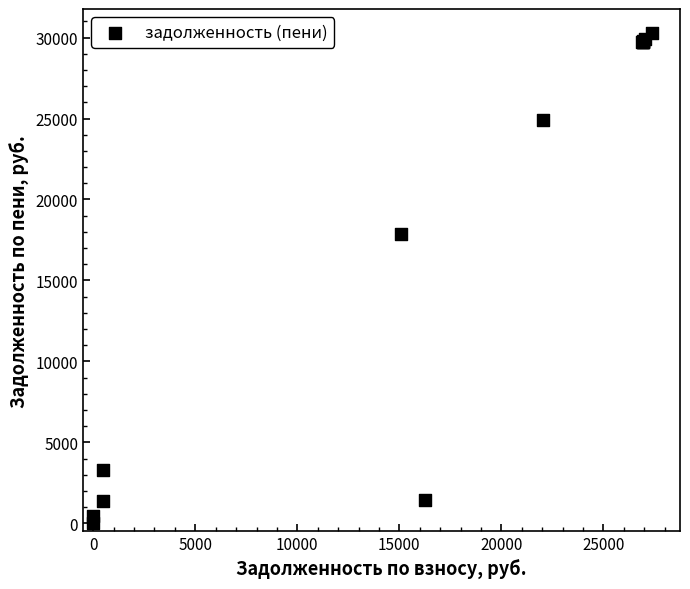

What Y value in the scatter plot is closest to 15125?

17893.0